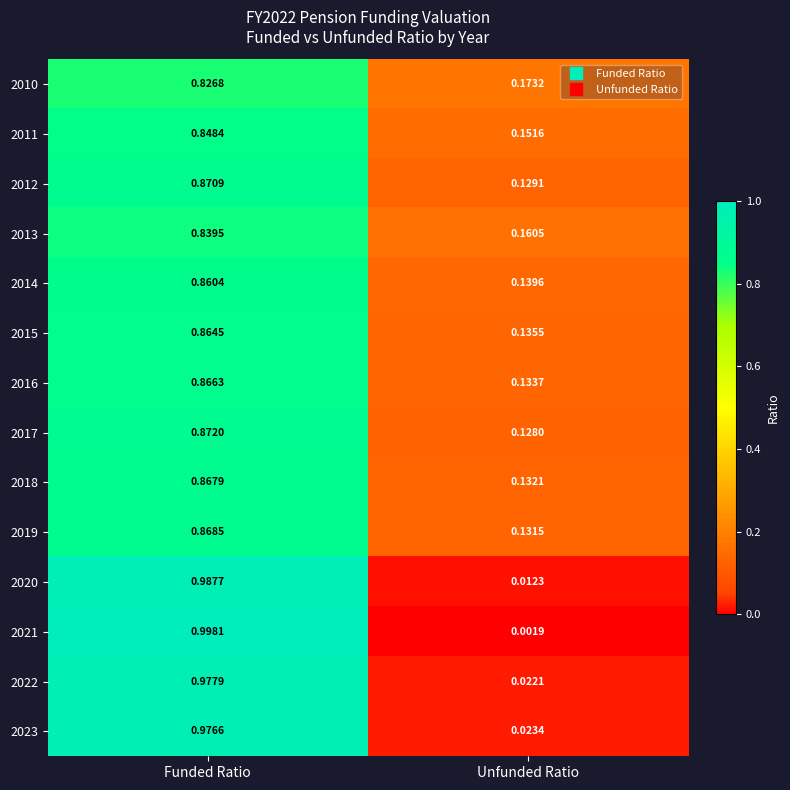

How many categories are shown in the chart?

2